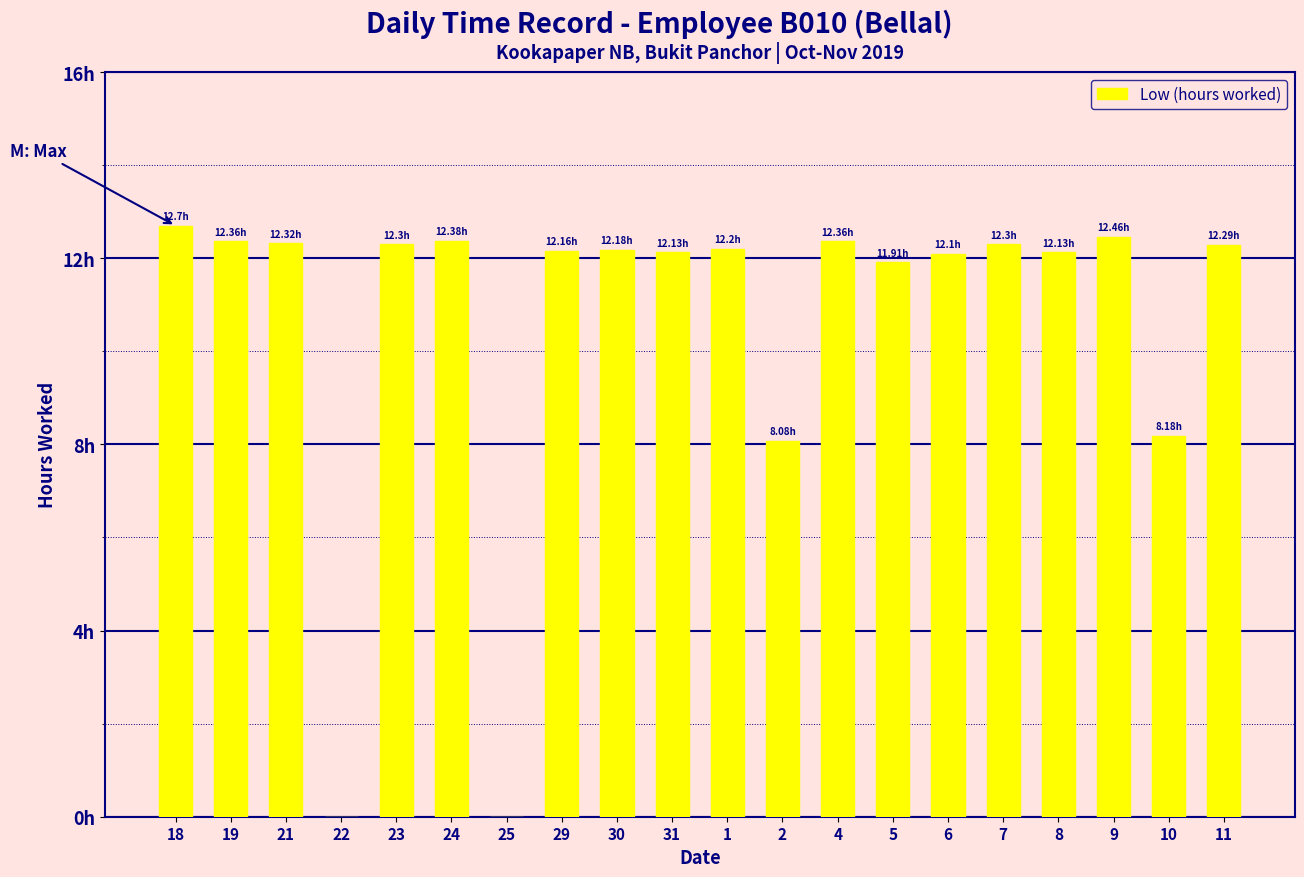

Are the bars horizontal?

No